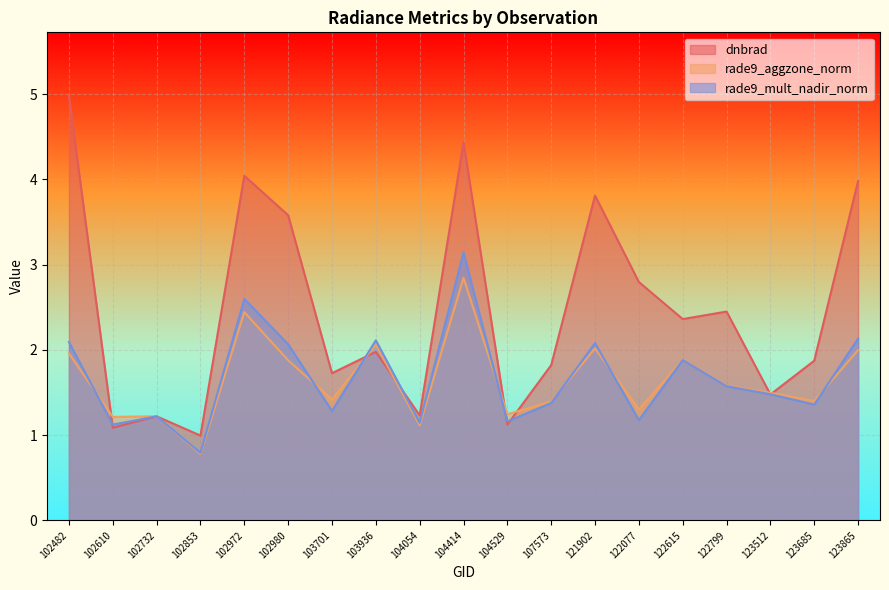

Rank the categories by rade9_aggzone_norm value from lowest to highest.

102853, 104054, 102610, 102732, 104529, 122077, 107573, 123685, 103701, 123512, 122799, 102980, 122615, 102482, 123865, 121902, 103936, 102972, 104414